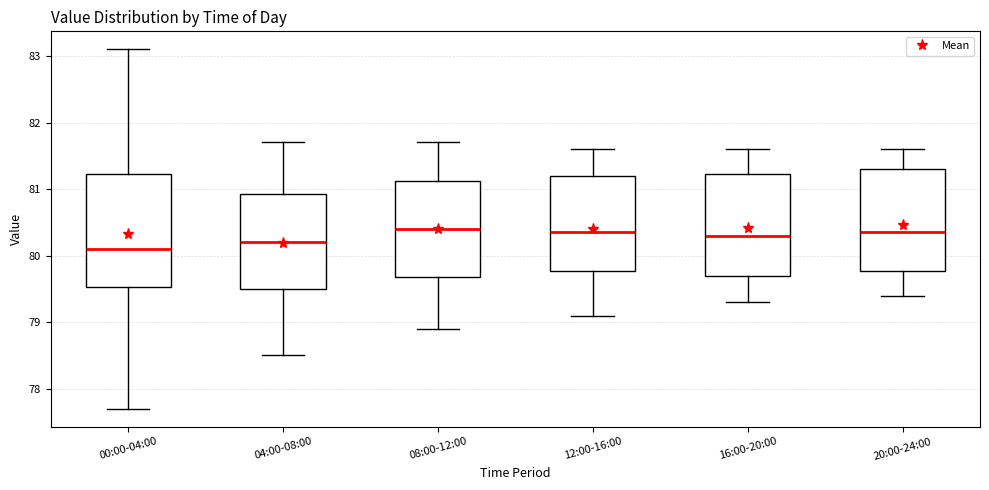

Where is the upper edge of the box for 04:00-08:00 on the y-axis? The values are not printed on the chart, so give them approximately, as read against the axis.

80.9